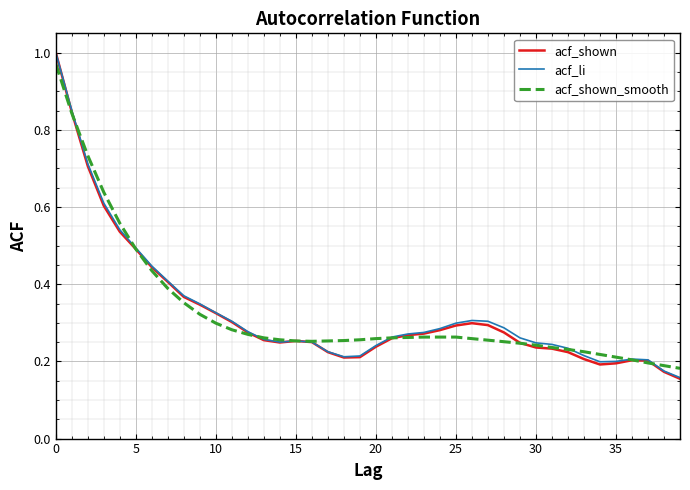

Count the number of data series in this chart.

3